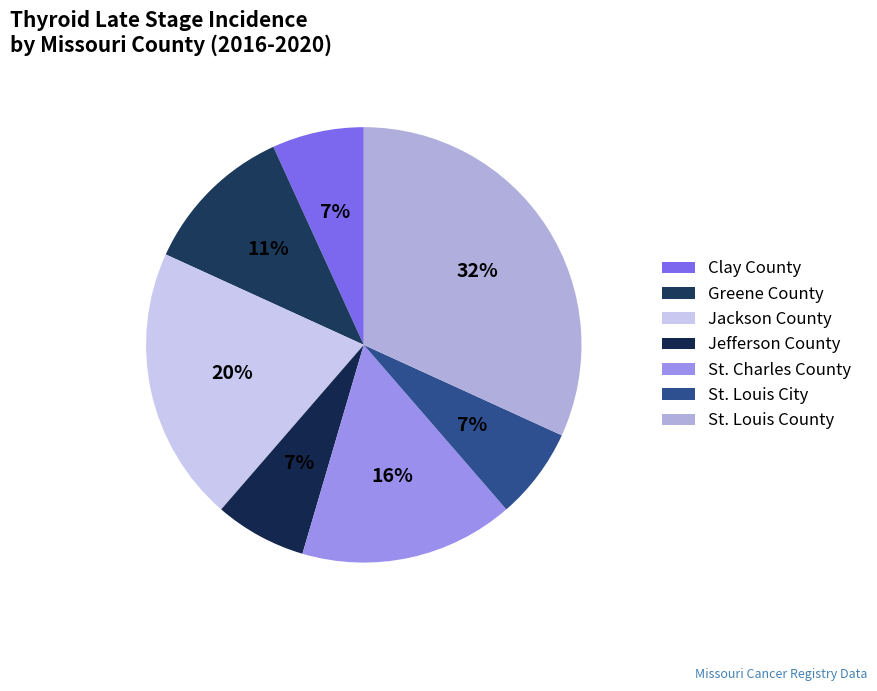

Is it true that Jackson County is 15% of the pie?

False